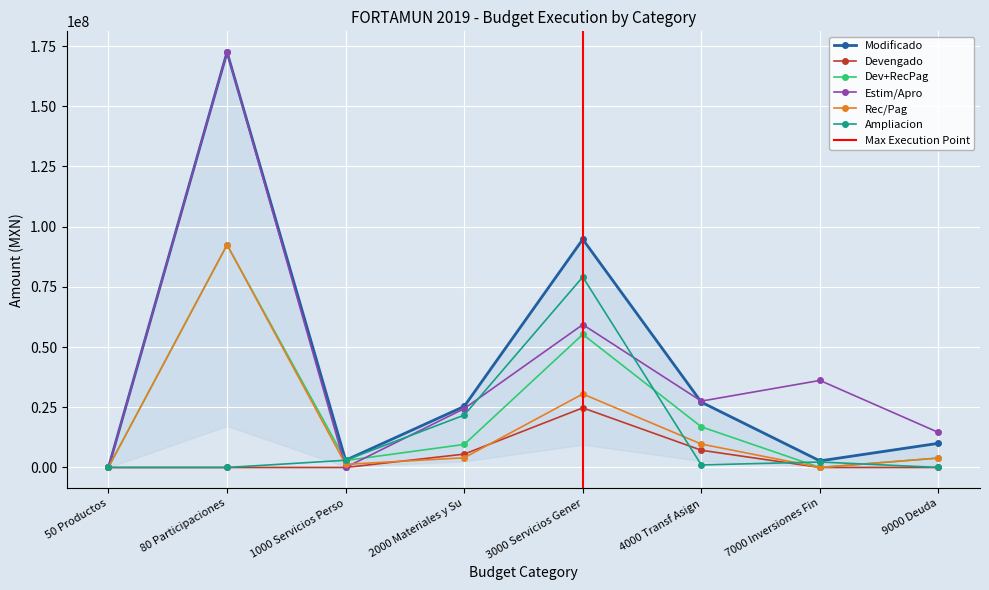

Is the value of Devengado at 50 Productos greater than the value of Estim/Apro at 4000 Transf Asign?

No